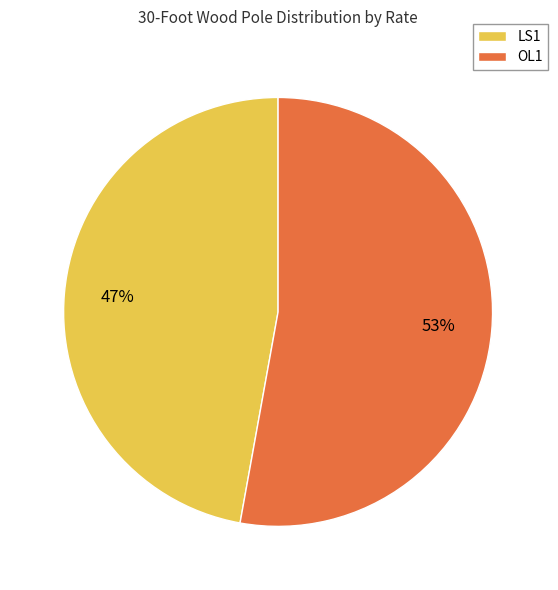

Which has a higher value, OL1 or LS1?

OL1